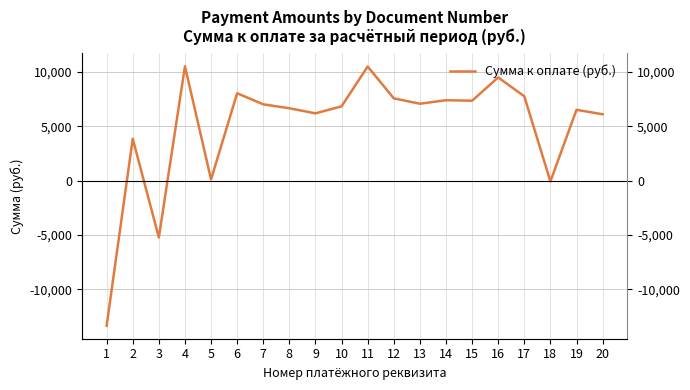

What is the value of the 13th point from the left?

7061.8